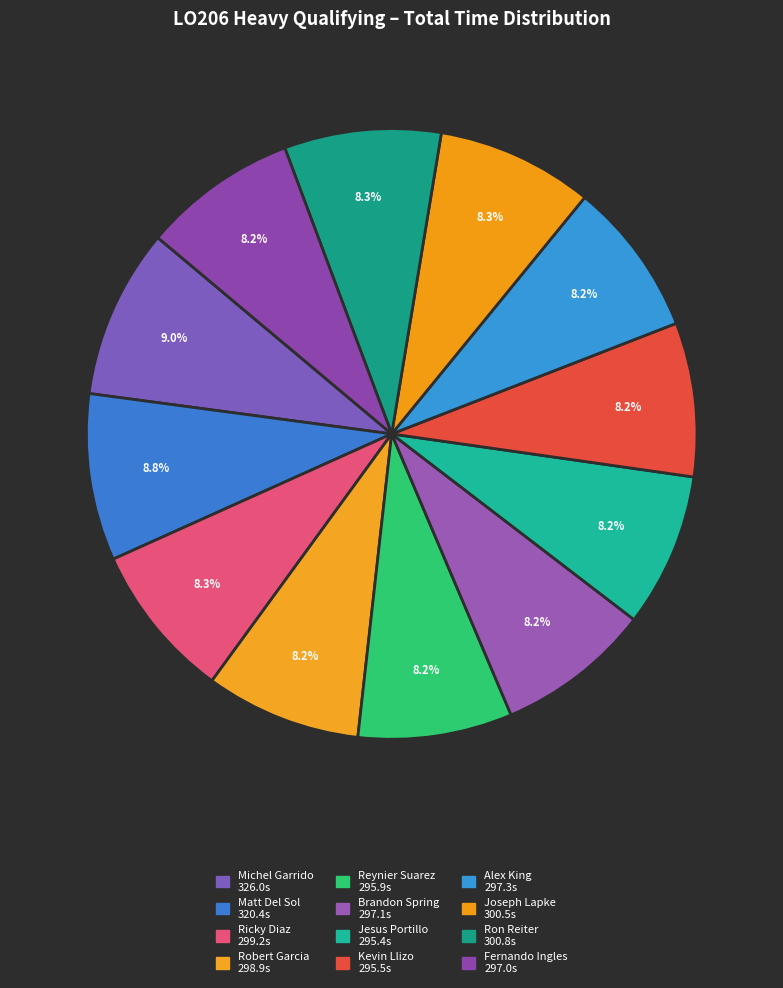

The Alex King slice represents 14% of the pie. True or false?

False